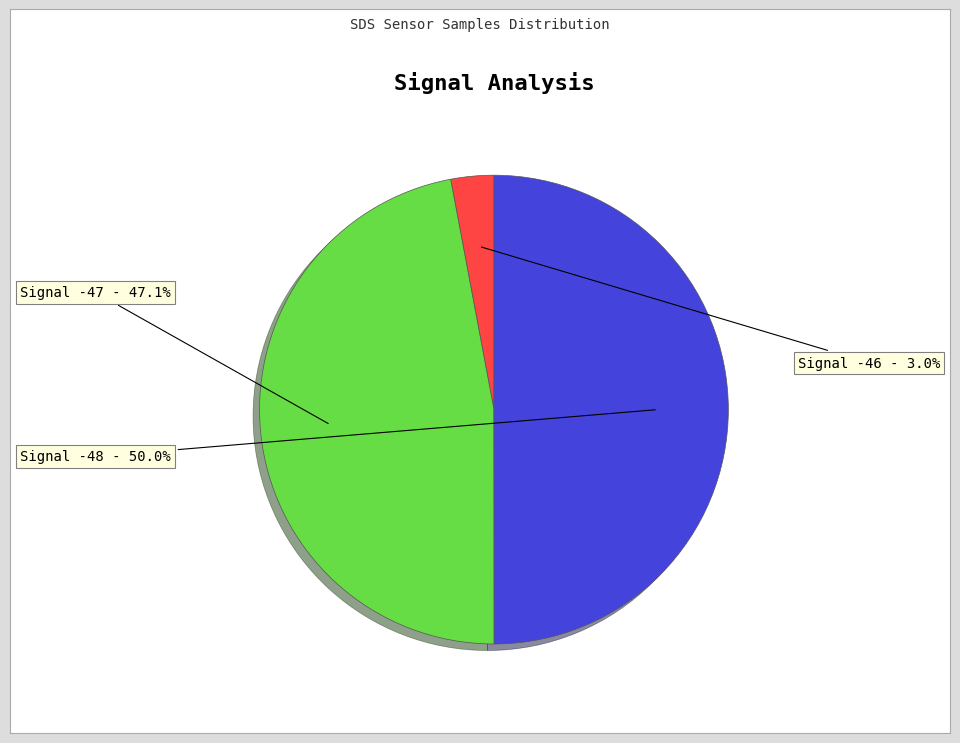

How many segments does this pie chart have?

3